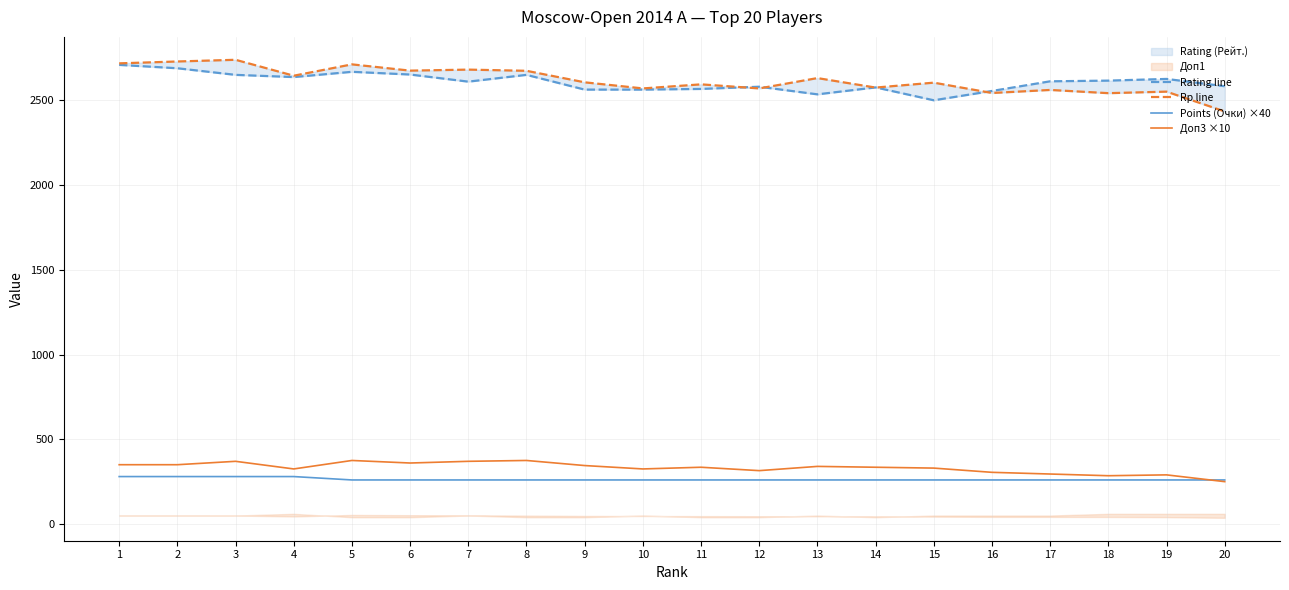

Reading left to right, extract all data points from this chart.

Rating line: 1=2710	2=2690	3=2651	4=2638	5=2669	6=2653	7=2611	8=2651	9=2564	10=2564	11=2568	12=2581	13=2536	14=2577	15=2501	16=2556	17=2613	18=2617	19=2627	20=2584
Rp line: 1=2719	2=2730	3=2740	4=2646	5=2713	6=2676	7=2682	8=2675	9=2607	10=2571	11=2595	12=2571	13=2632	14=2576	15=2605	16=2544	17=2562	18=2543	19=2552	20=2435
Points (Очки) ×40: 1=280	2=280	3=280	4=280	5=260	6=260	7=260	8=260	9=260	10=260	11=260	12=260	13=260	14=260	15=260	16=260	17=260	18=260	19=260	20=260
Доп3 ×10: 1=350	2=350	3=370	4=325	5=375	6=360	7=370	8=375	9=345	10=325	11=335	12=315	13=340	14=335	15=330	16=305	17=295	18=285	19=290	20=250